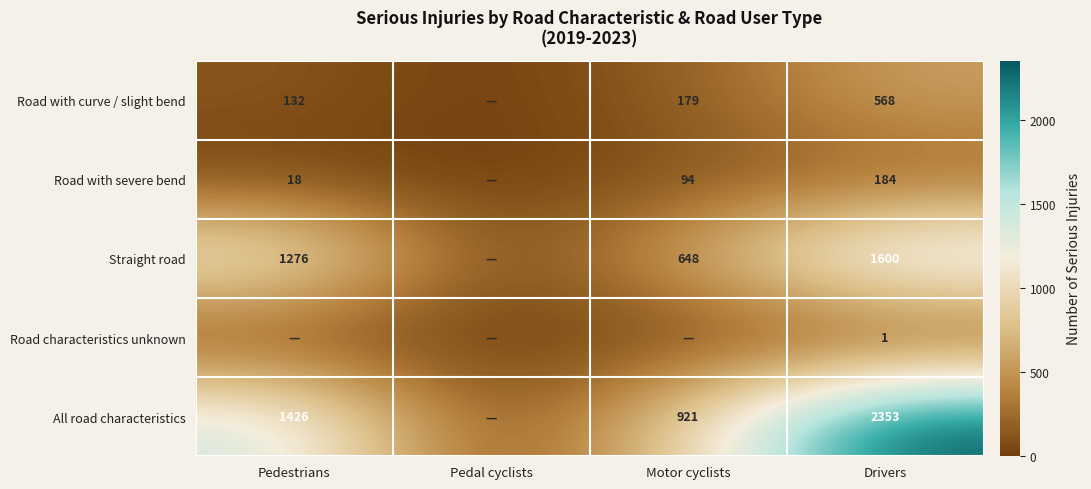

What is the difference between the Straight road values at Pedestrians and Drivers?

324